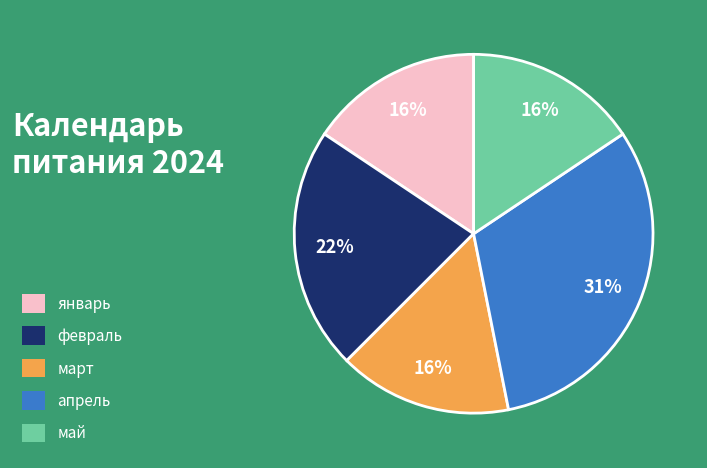

How many slices are in this pie chart?

5